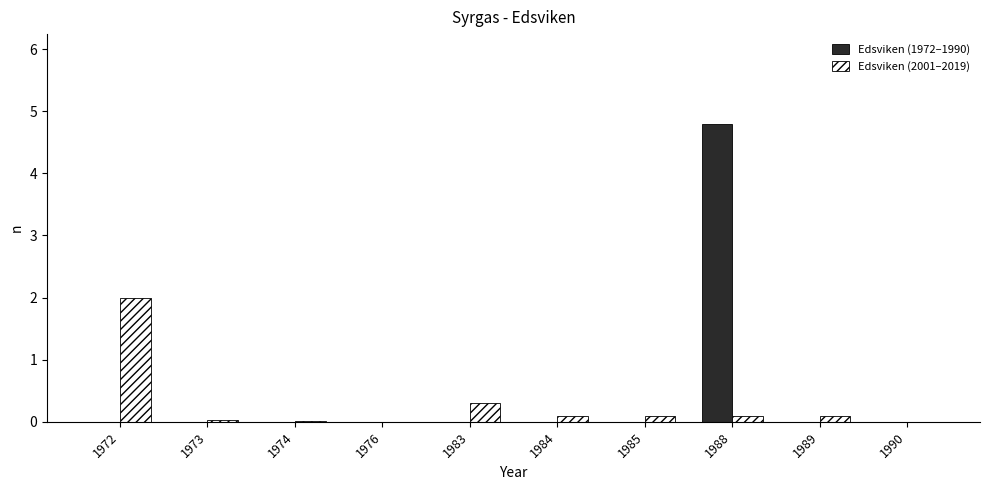

What is the sum of all Edsviken (2001–2019) values?

2.8